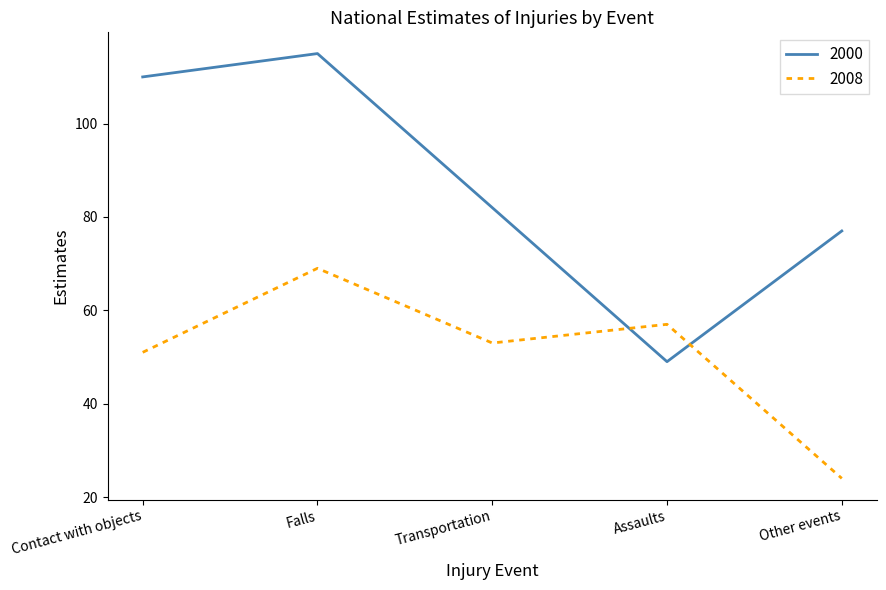

What is the sum of the 2000 values at Transportation and Contact with objects?

192